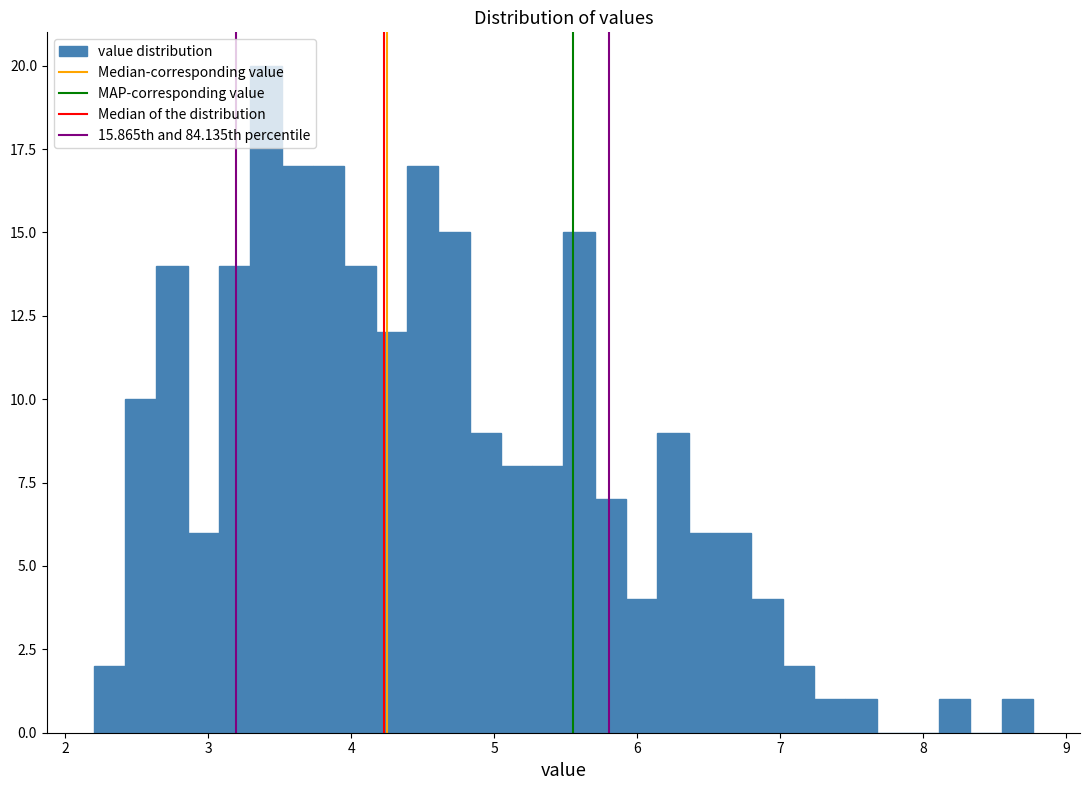

Read against the x-axis, roughly where is the centre of the tallest bar?

3.4